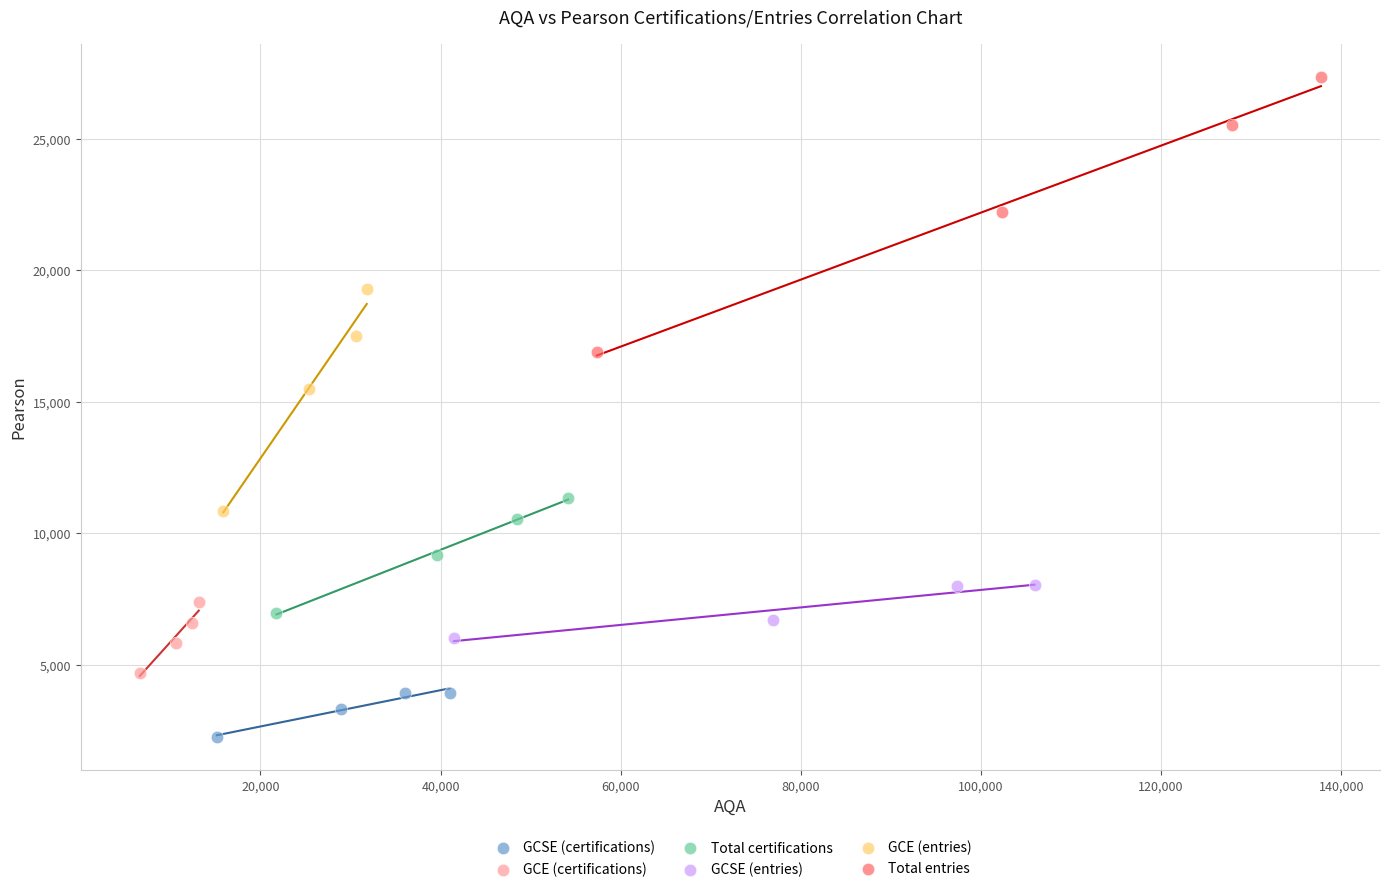

Which series reaches the minimum Y coordinate?

GCSE (certifications)